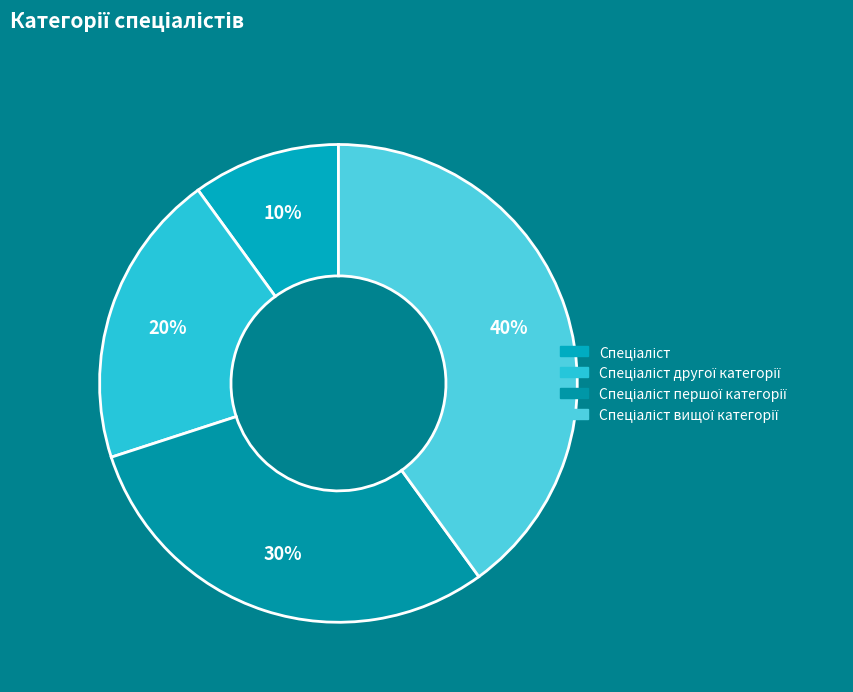

Which slice is the largest?

Спеціаліст вищої категорії